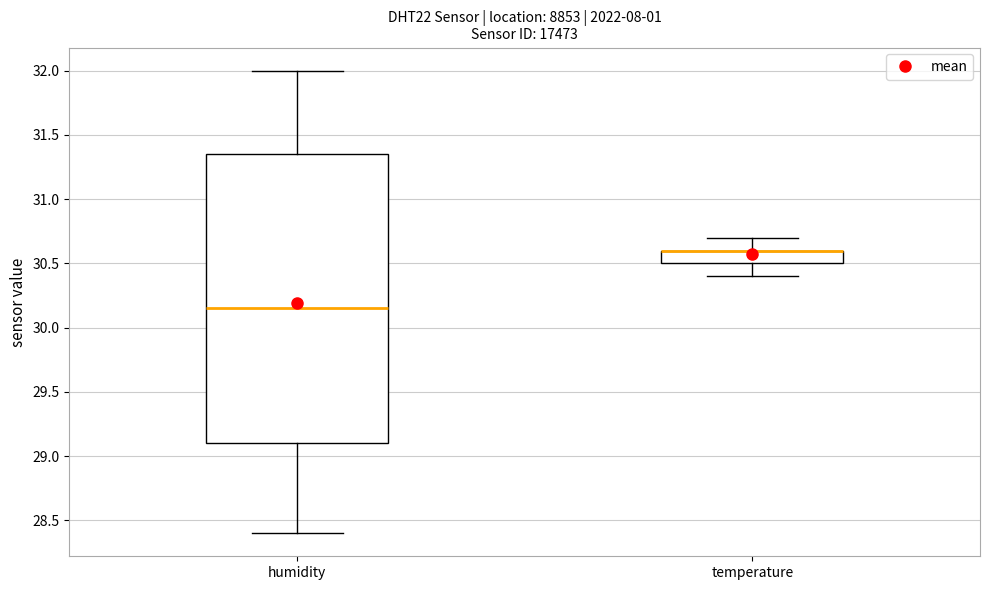

Reading left to right, transcribe this box plot: for each box, give where its median line is, the range the box spans, and where its two whiskers end, as read against the y-axis. The values are not printed on the chart, so give them approximately, as read against the axis.

humidity: median 30.15, box 29.10 to 31.35, whiskers 28.40 to 32.00
temperature: median 30.60 (drawn on the box's upper edge), box 30.50 to 30.60, whiskers 30.40 to 30.70